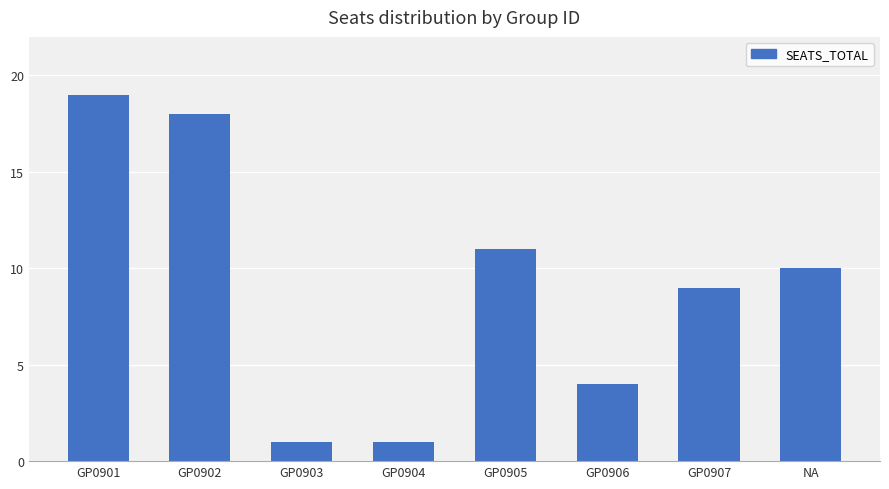

What is the difference between the second highest and second lowest values?

17